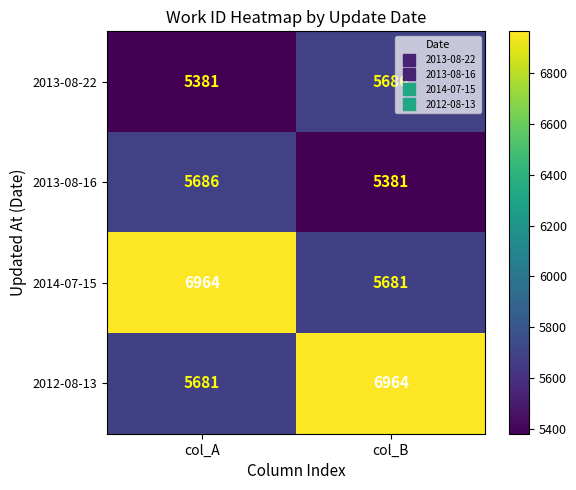

The value of 2014-07-15 at col_B is 5681. True or false?

True